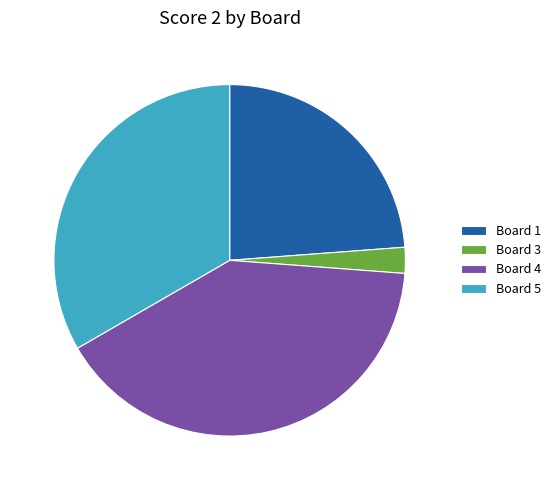

Approximately how many times larger is the value at Board 1 compared to Board 4?

0.6